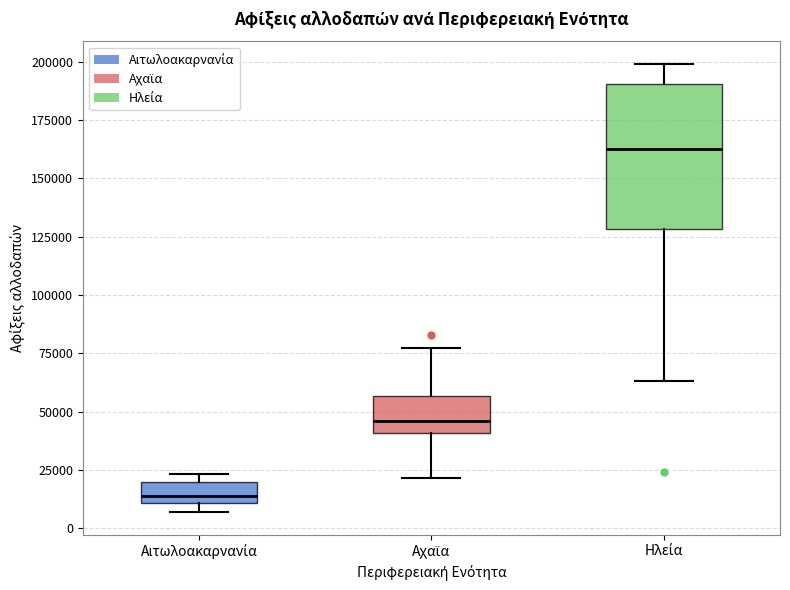

Which box has the highest median line?

Ηλεία